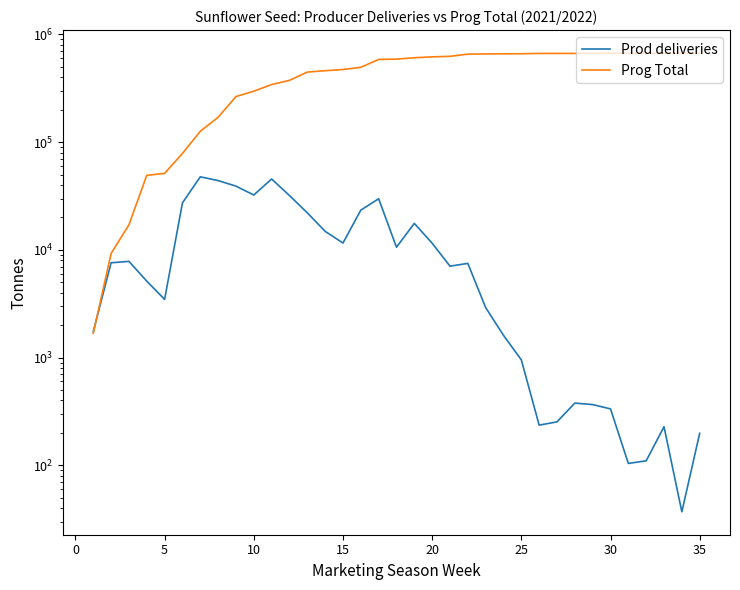

True or false: Prog Total has more than 2 interior local peaks.

False